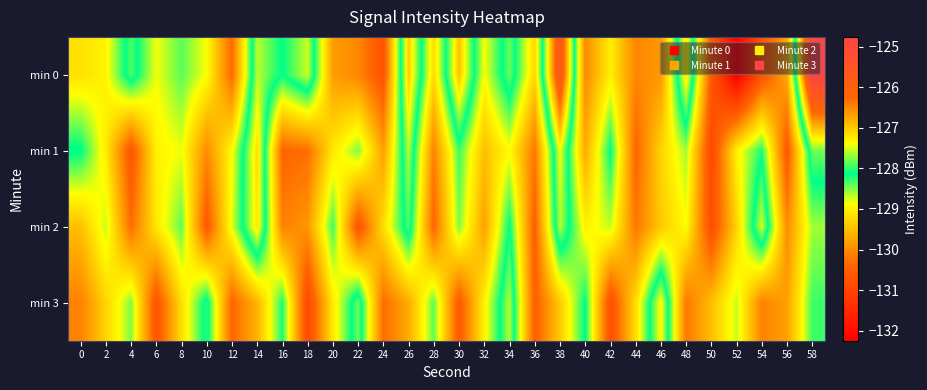

Reading right to left, what are all the values shown in this chart?

min 0: 58=-124.8	56=-129.7	54=-130.7	52=-132.2	50=-130.6	48=-127.2	46=-129.9	44=-130.0	42=-129.0	40=-130.0	38=-125.6	36=-129.3	34=-127.8	32=-128.9	30=-126.9	28=-129.2	26=-127.0	24=-130.7	22=-130.0	20=-129.8	18=-127.5	16=-128.1	14=-127.6	12=-130.3	10=-128.9	8=-128.4	6=-128.8	4=-127.9	2=-129.0	0=-129.2
min 1: 58=-127.8	56=-130.6	54=-128.2	52=-129.0	50=-130.9	48=-128.6	46=-129.3	44=-130.4	42=-128.1	40=-129.7	38=-127.4	36=-130.2	34=-128.9	32=-129.5	30=-128.3	28=-130.1	26=-127.6	24=-129.8	22=-128.5	20=-129.1	18=-130.3	16=-130.4	14=-127.1	12=-128.9	10=-130.0	8=-128.8	6=-129.0	4=-130.7	2=-129.1	0=-128.1
min 2: 58=-128.6	56=-130.0	54=-127.5	52=-129.3	50=-130.8	48=-128.9	46=-129.4	44=-130.2	42=-128.7	40=-129.0	38=-127.6	36=-130.5	34=-128.1	32=-129.8	30=-128.5	28=-130.4	26=-127.9	24=-129.2	22=-130.7	20=-128.3	18=-129.9	16=-130.1	14=-127.2	12=-128.8	10=-130.6	8=-128.4	6=-129.1	4=-130.3	2=-128.7	0=-129.5
min 3: 58=-128.3	56=-129.8	54=-130.1	52=-128.7	50=-129.5	48=-130.2	46=-127.3	44=-129.2	42=-130.8	40=-128.1	38=-129.4	36=-130.5	34=-127.6	32=-129.0	30=-130.6	28=-128.4	26=-129.7	24=-130.3	22=-127.8	20=-129.1	18=-130.9	16=-128.2	14=-129.6	12=-130.4	10=-128.0	8=-129.2	6=-130.7	4=-128.5	2=-129.3	0=-130.1